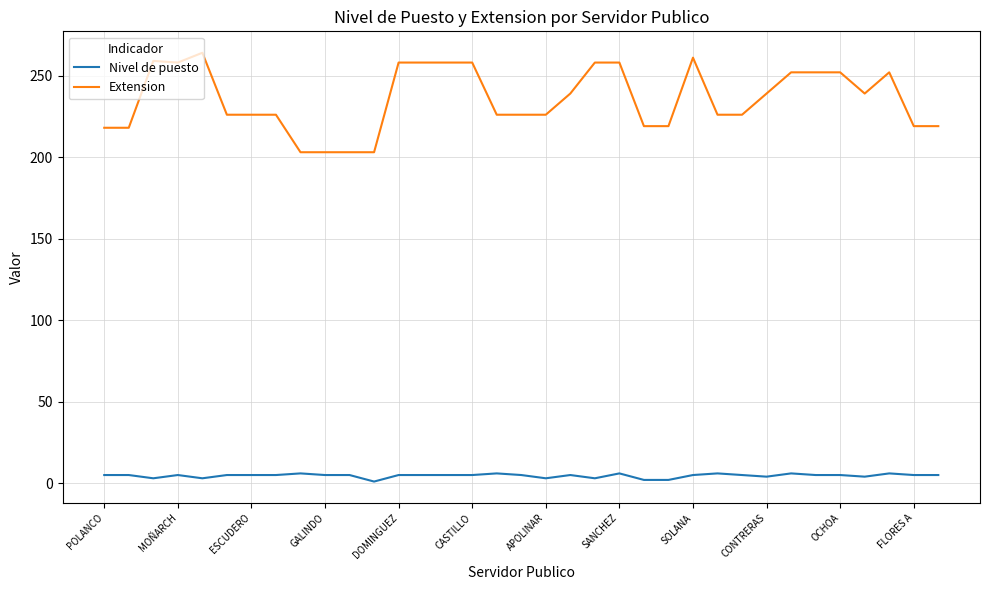

What are all the series names shown in the legend?

Nivel de puesto, Extension